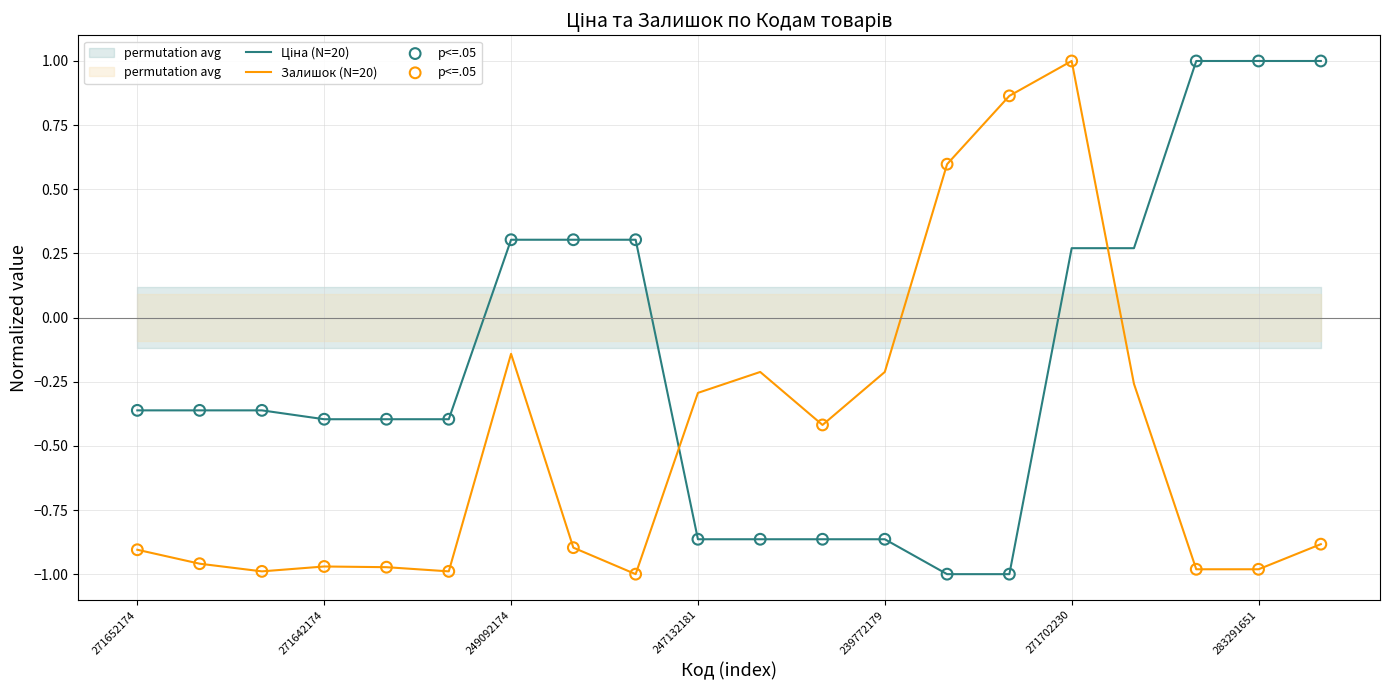

Which series reaches the maximum Y coordinate?

Ціна